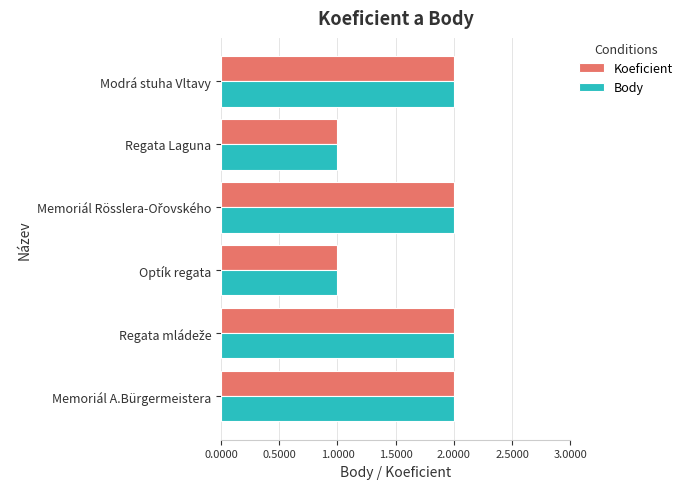

Is it true that Body equals 1 at Regata Laguna?

True